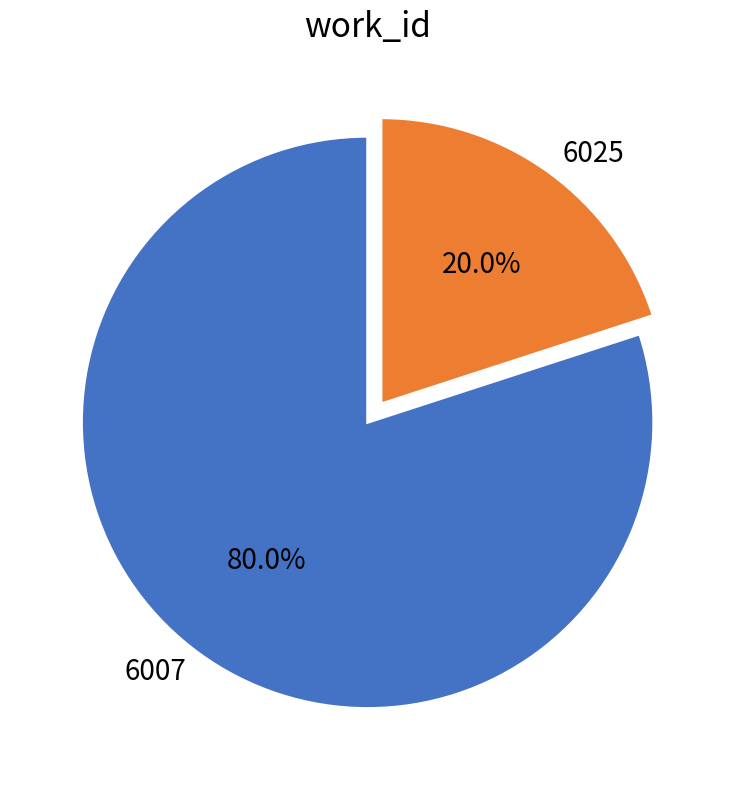

How much of the chart is everything except 6007?

20.0%